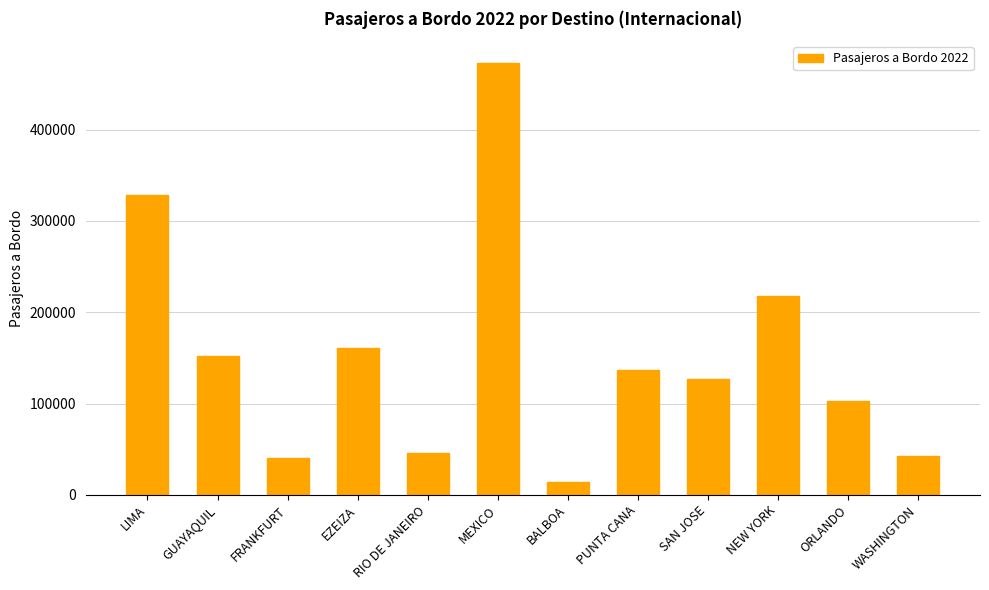

Are the bars horizontal?

No